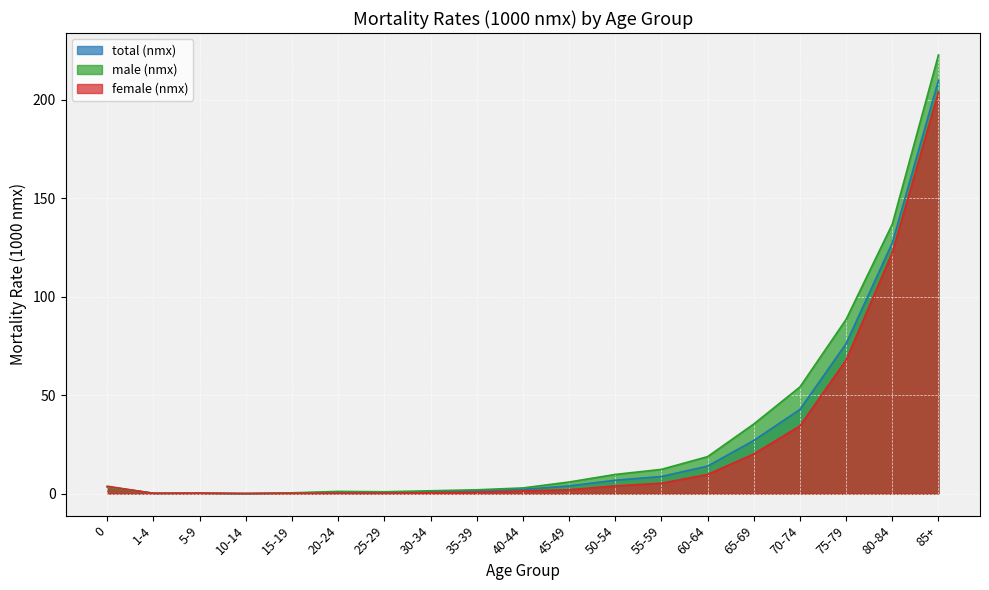

What is the label of the 1st point from the right?

85+